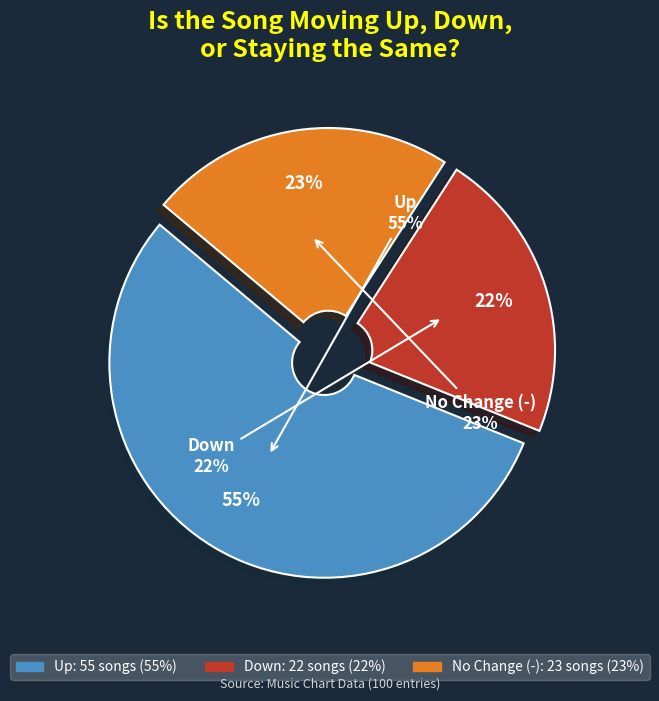

Is it true that down is 10% of the pie?

False